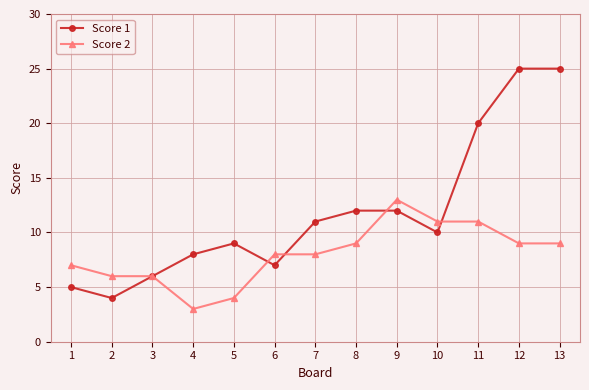

Where is the first local minimum for Score 1?

2